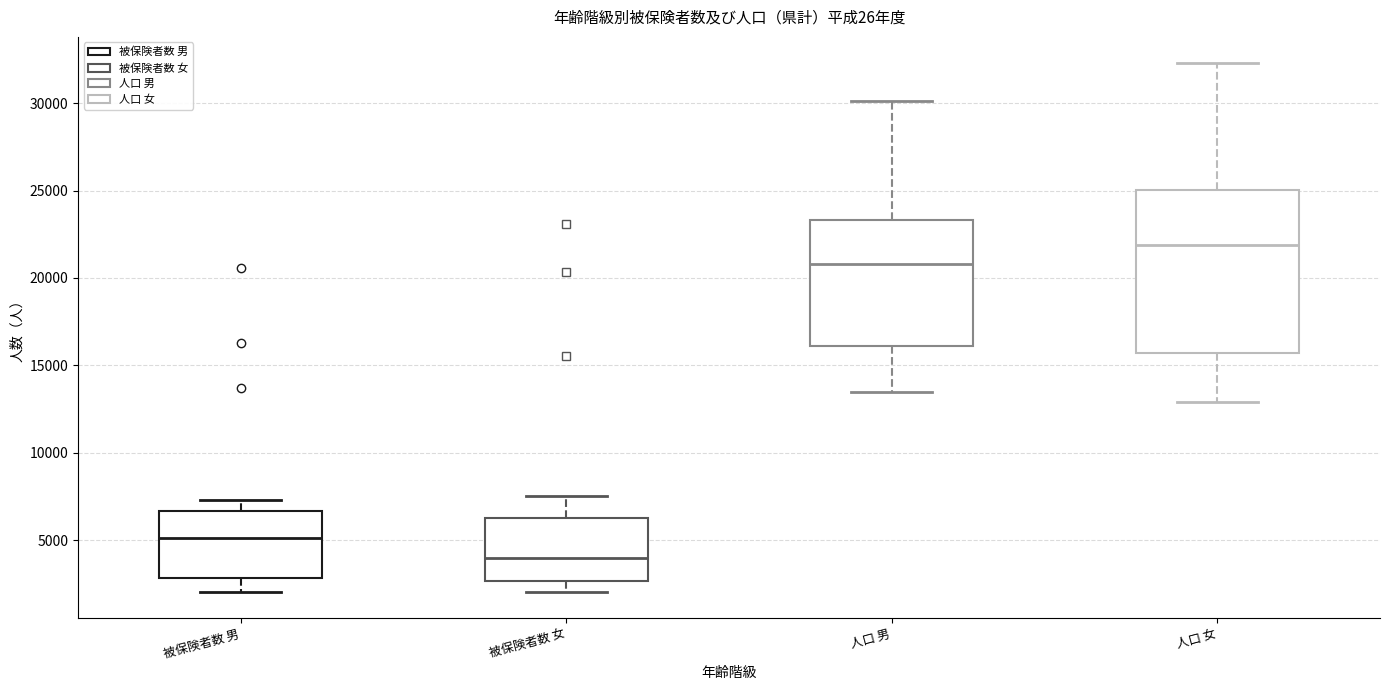

Comparing the boxes themselves (not the whiskers), which one is the tallest?

人口 女